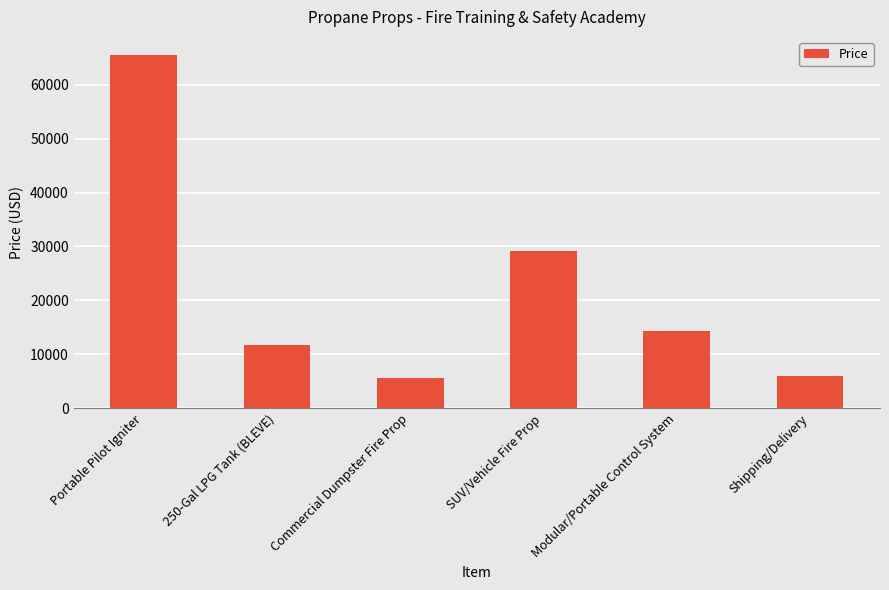

The chart shows a value of 21124 at Modular/Portable Control System. True or false?

False